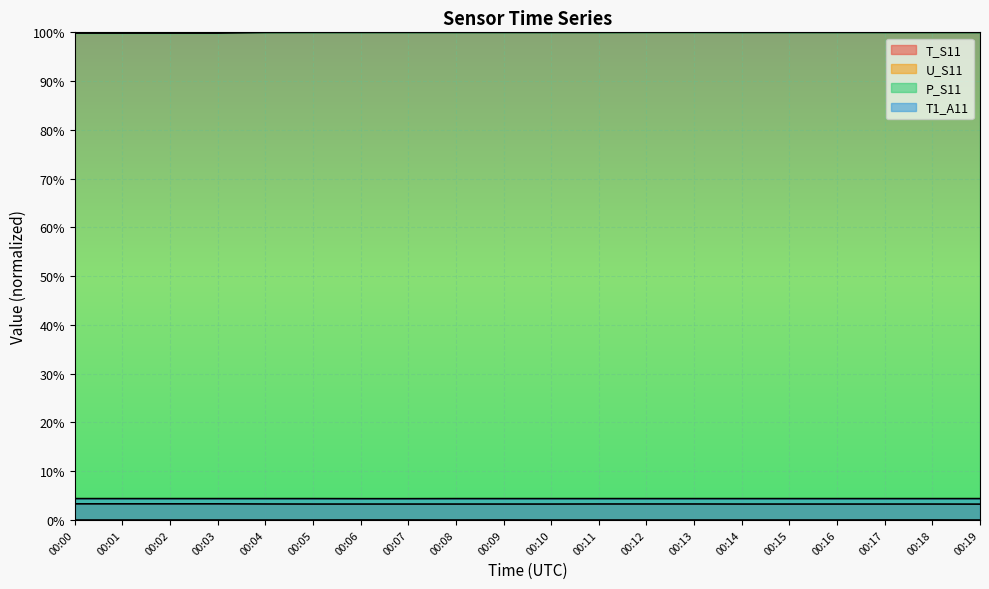

The value of U_S11 at 00:13 is 0.0. True or false?

True